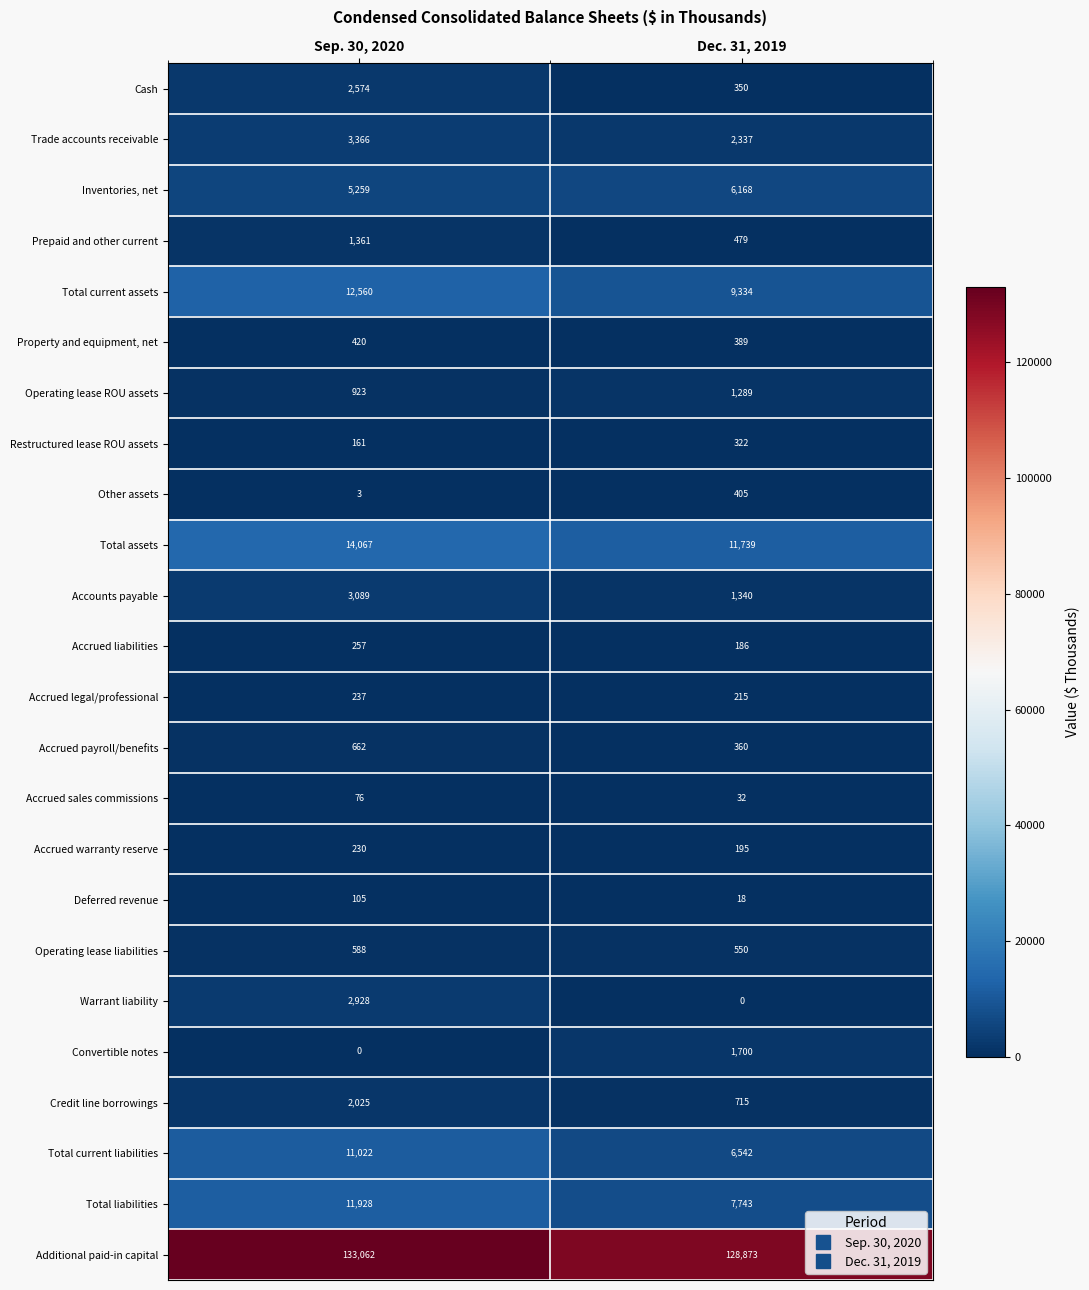

What is the sum of all Total assets values?

25806